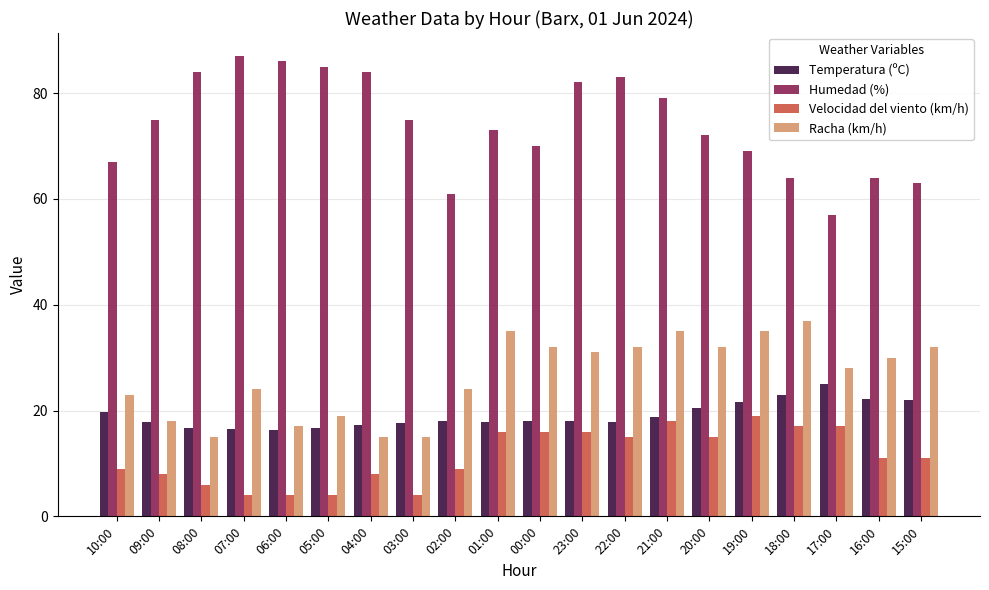

Between 03:00 and 01:00, which series saw the biggest shift?

Racha (km/h)